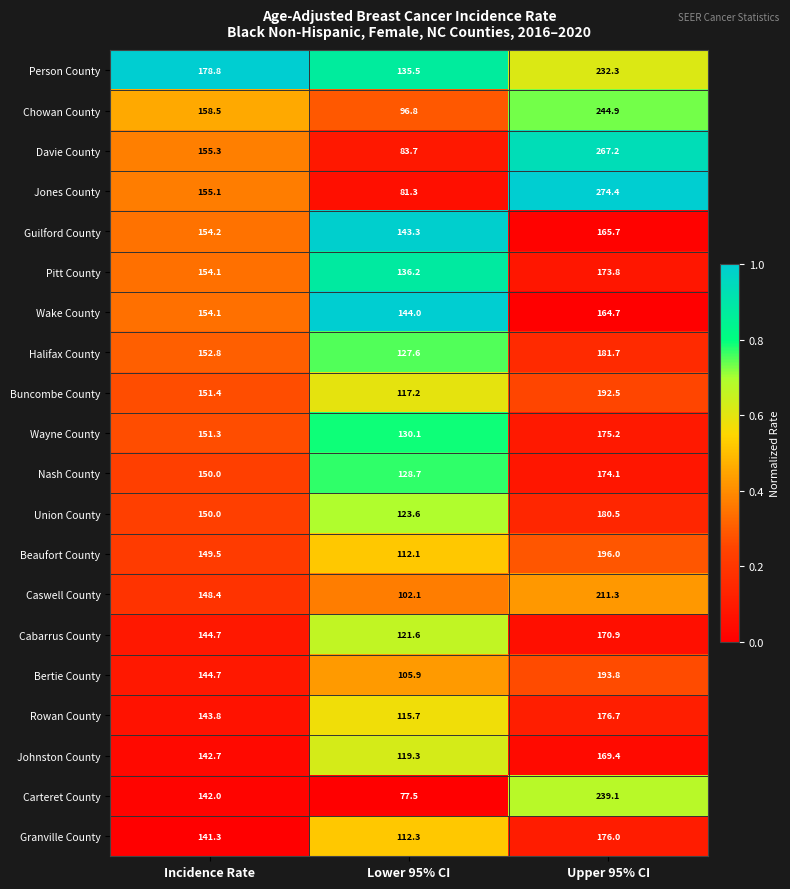

Which series has the largest total across all categories?

Person County